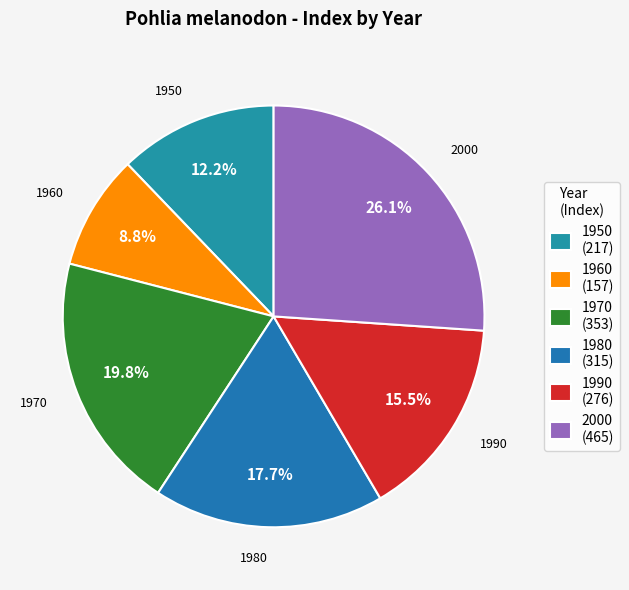

How much of the chart is everything except 1960?

91.2%